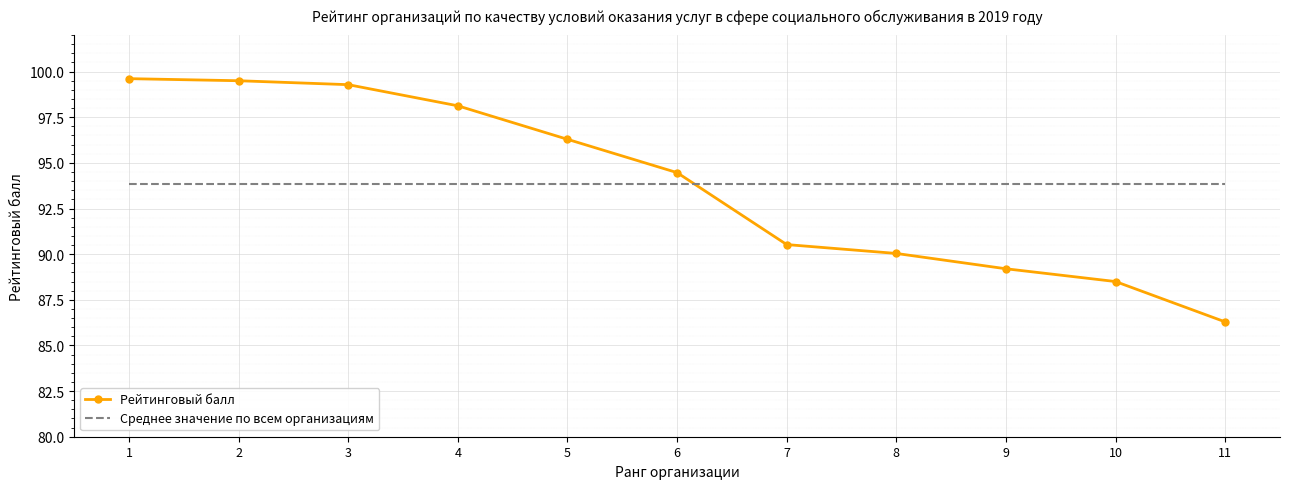

List the series in order of their peak value, highest first.

Рейтинговый балл, Среднее значение по всем организациям